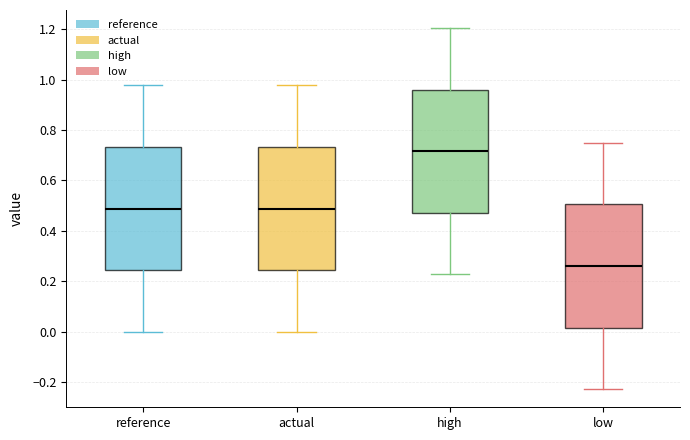

Which box's median line is the highest?

high